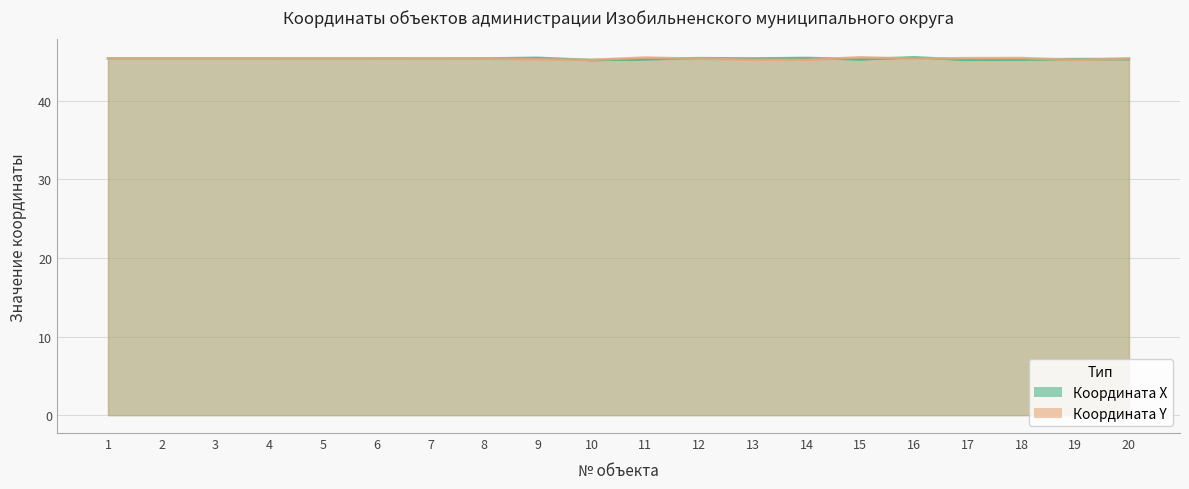

The Координата X series shows 66.8 at 8. True or false?

False